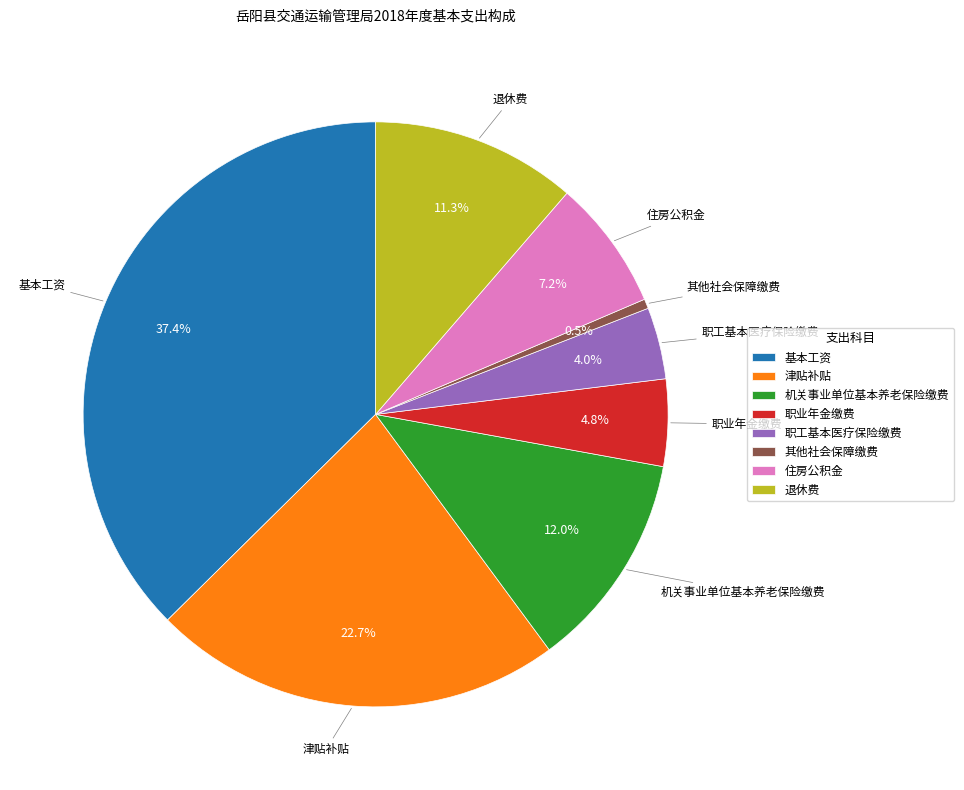

To the nearest percent, what portion does 住房公积金 represent?

7%